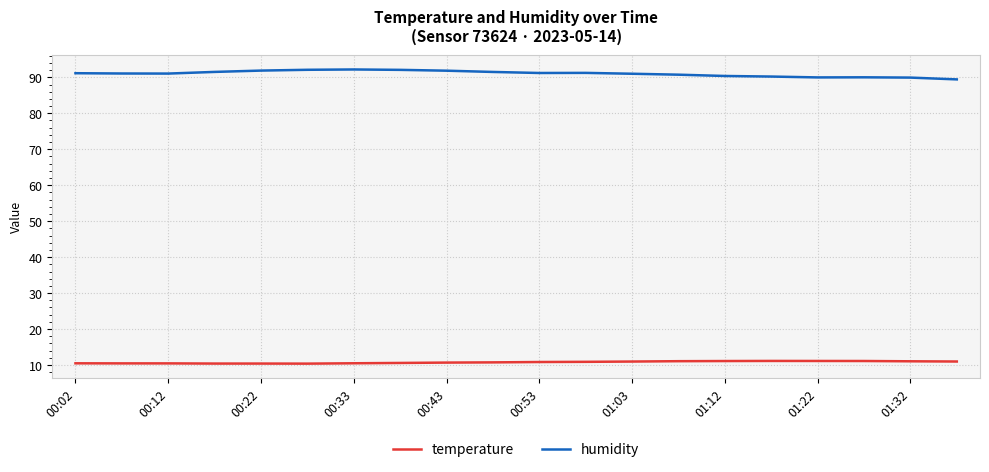

True or false: humidity and temperature intersect in this chart.

False